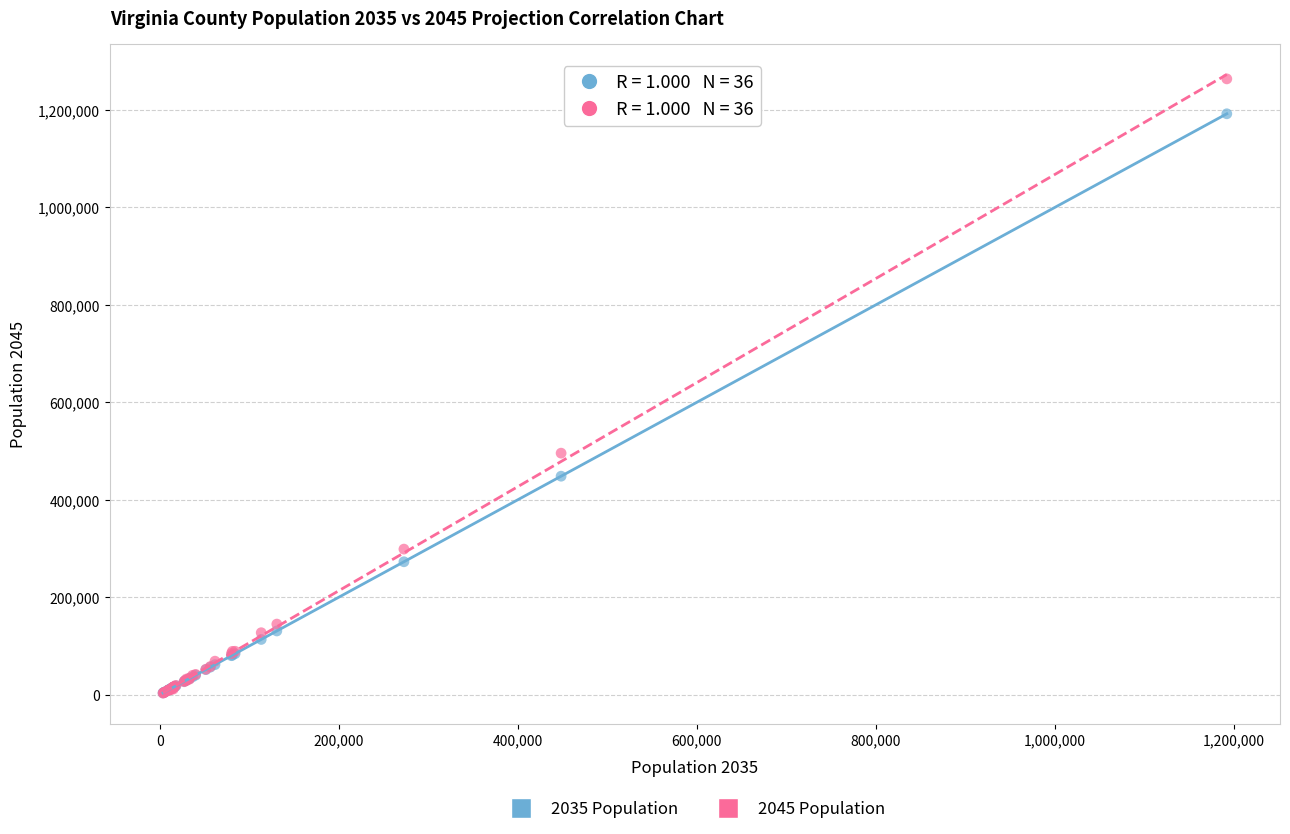

Across all series, what Y value is closest to 633300?

495553.5